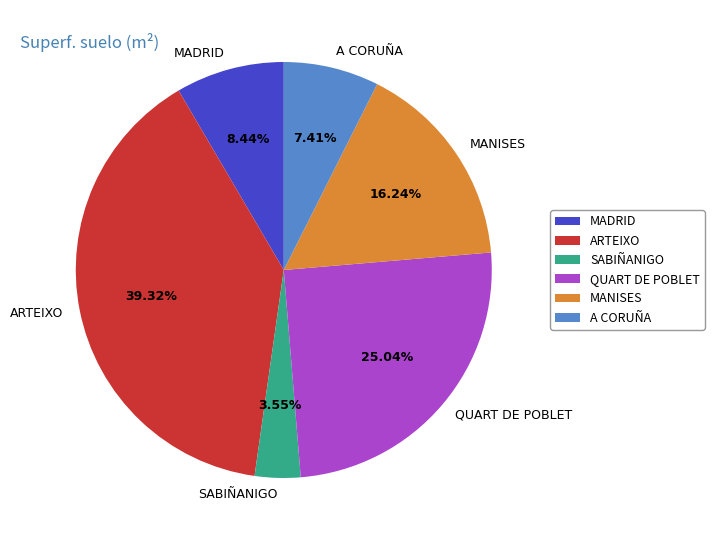

Do ARTEIXO and SABIÑANIGO together represent more than half of the pie?

No